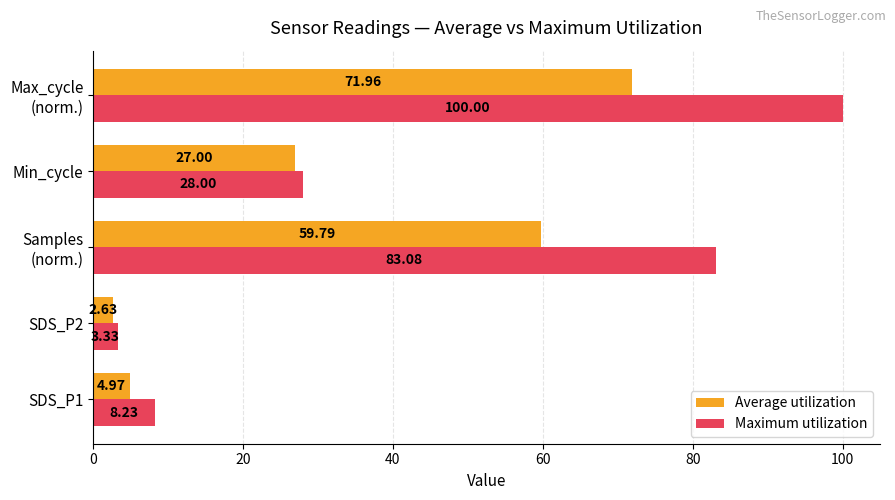

Where is Average utilization nearest to the value 37?

Min_cycle